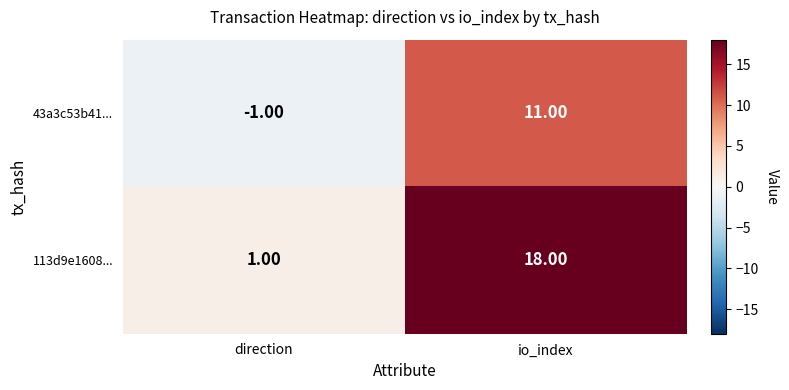

Which category has the highest value across all series?

io_index